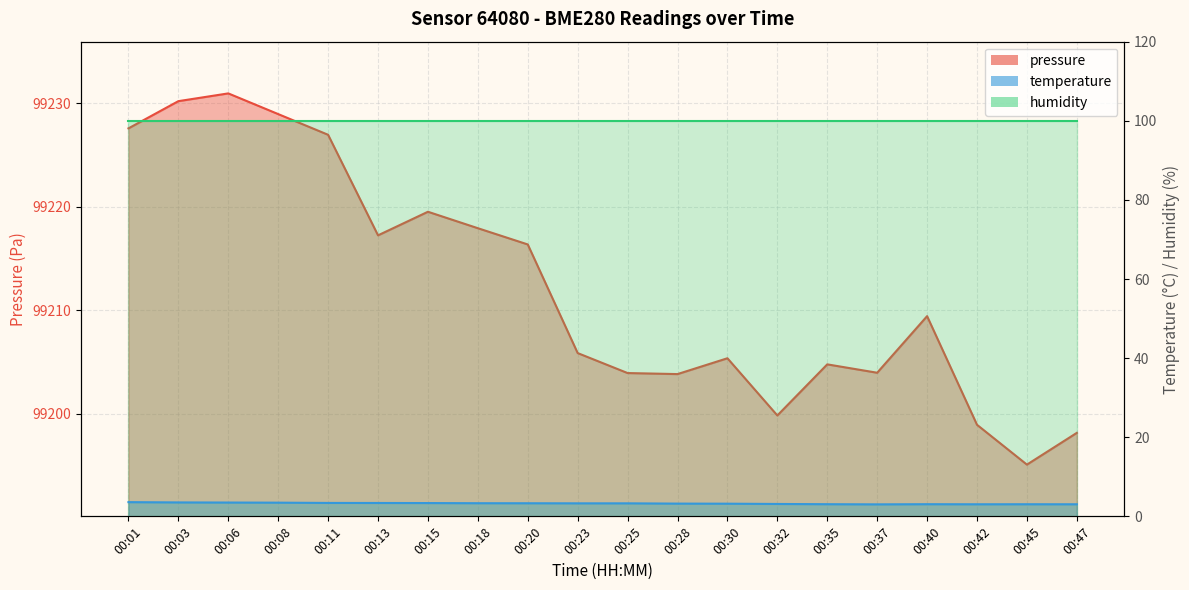

What is the minimum value shown in the chart?

3.0